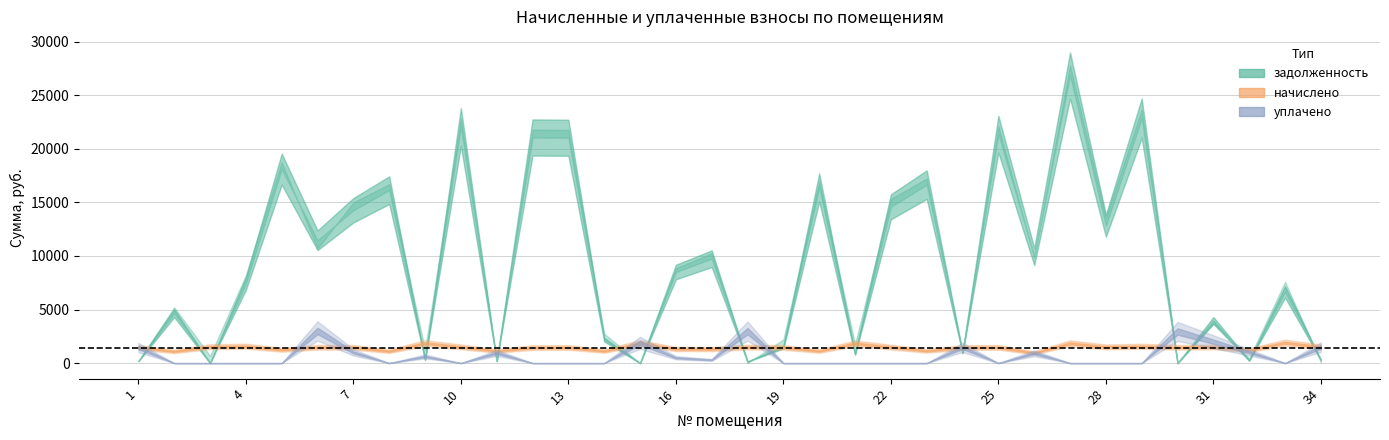

The value of задолженность at 8 is 6212.1. True or false?

False